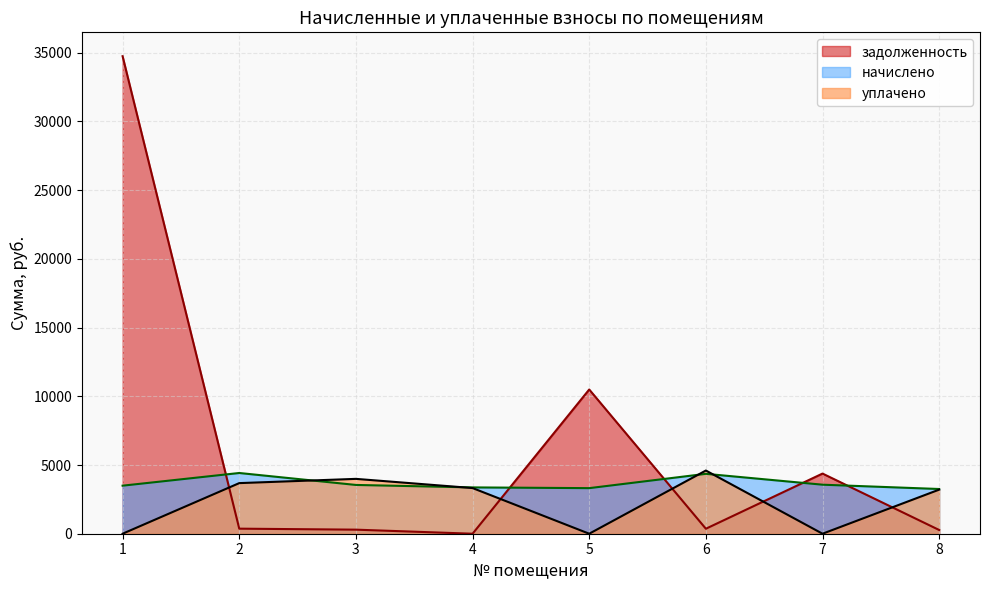

Count the number of categories in the chart.

8